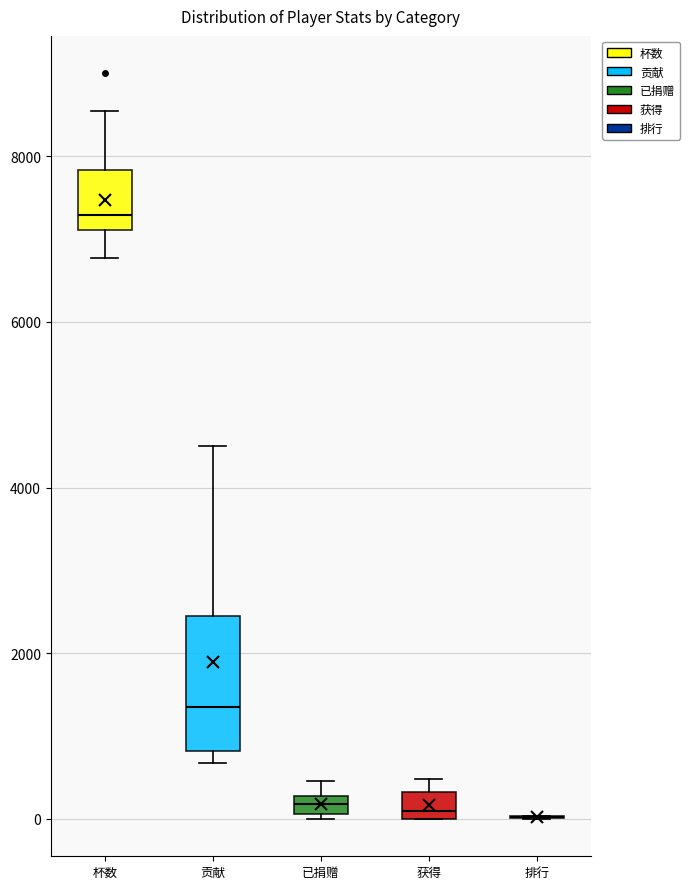

Where is the lower edge of the box for 已捐赠 on the y-axis? The values are not printed on the chart, so give them approximately, as read against the axis.

0